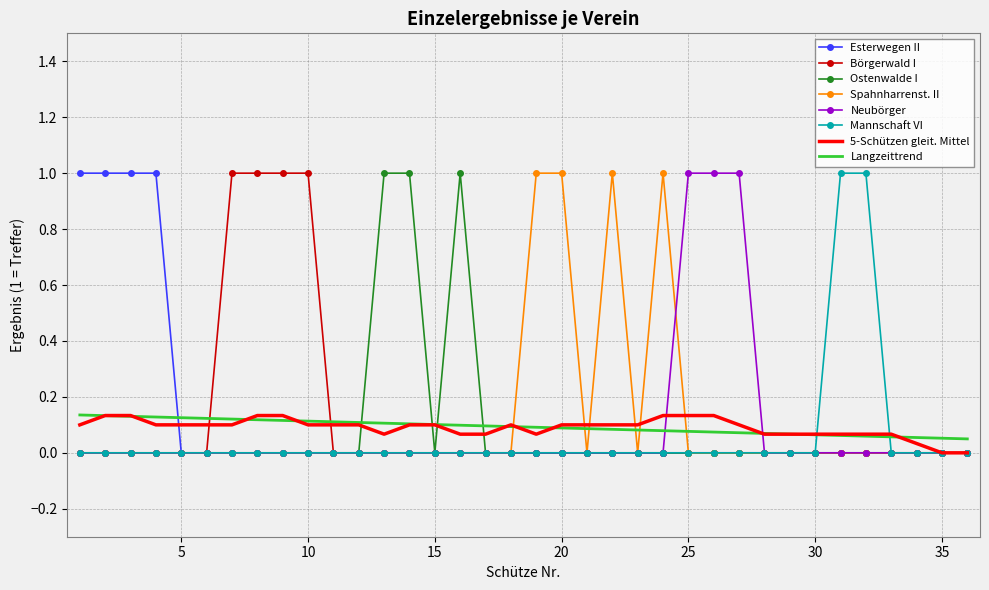

What is the greatest value displayed?

1.0